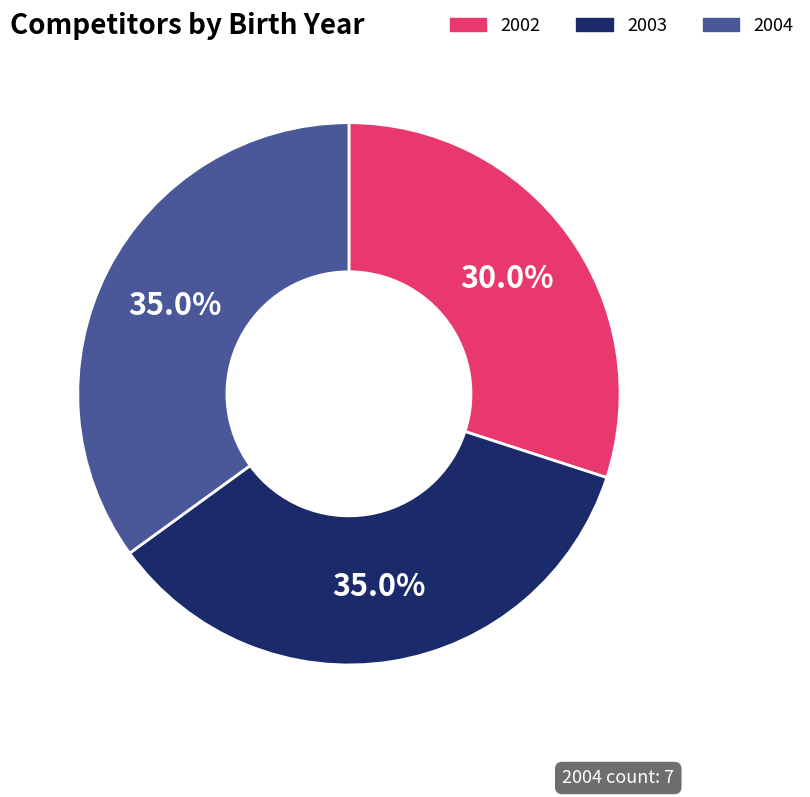

What percentage is NOT represented by 2004?

65.0%